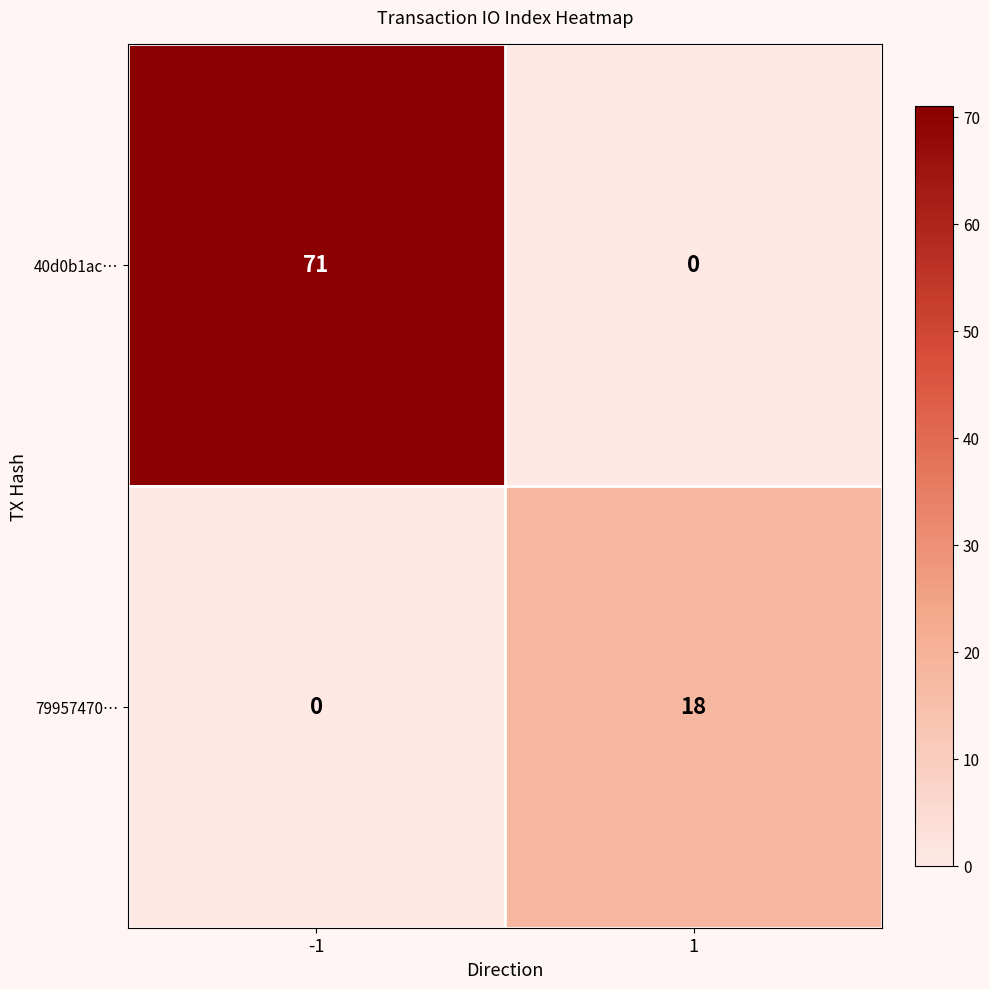

Between -1 and 1, which series saw the biggest shift?

40d0b1ac…